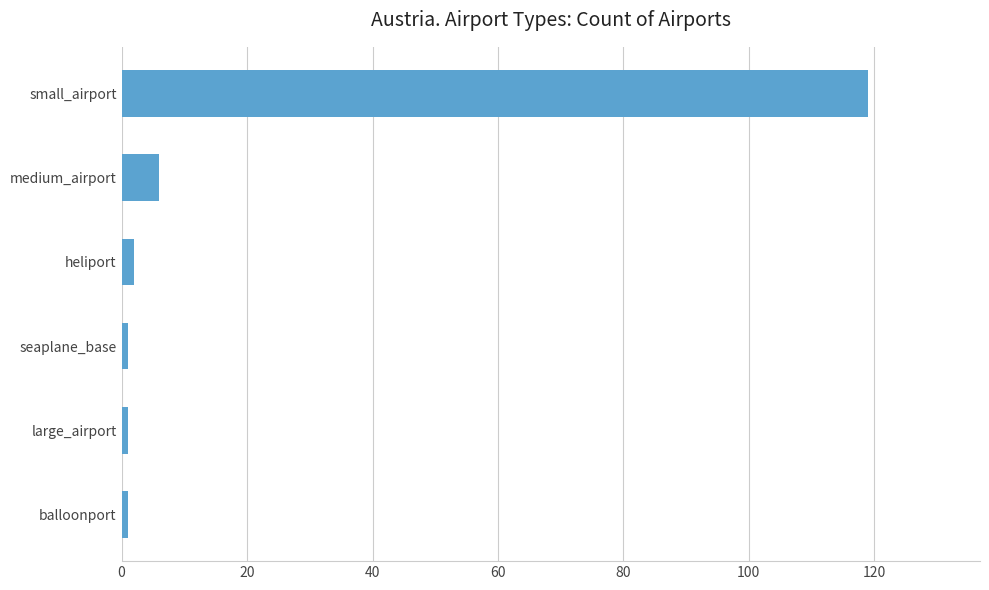

What value does the data have at medium_airport?

6